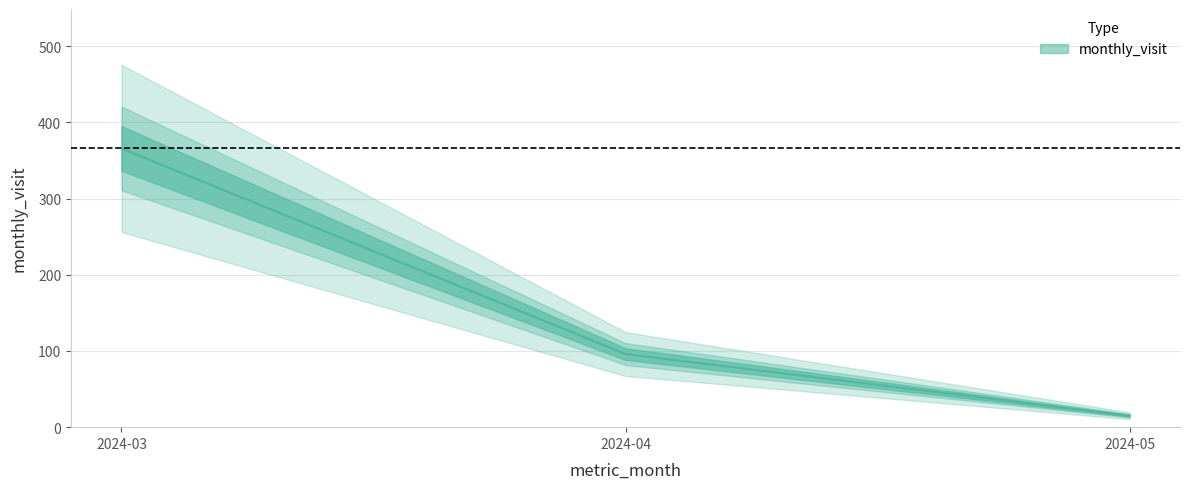

What is the change in value from 2024-03 to 2024-05?

-351